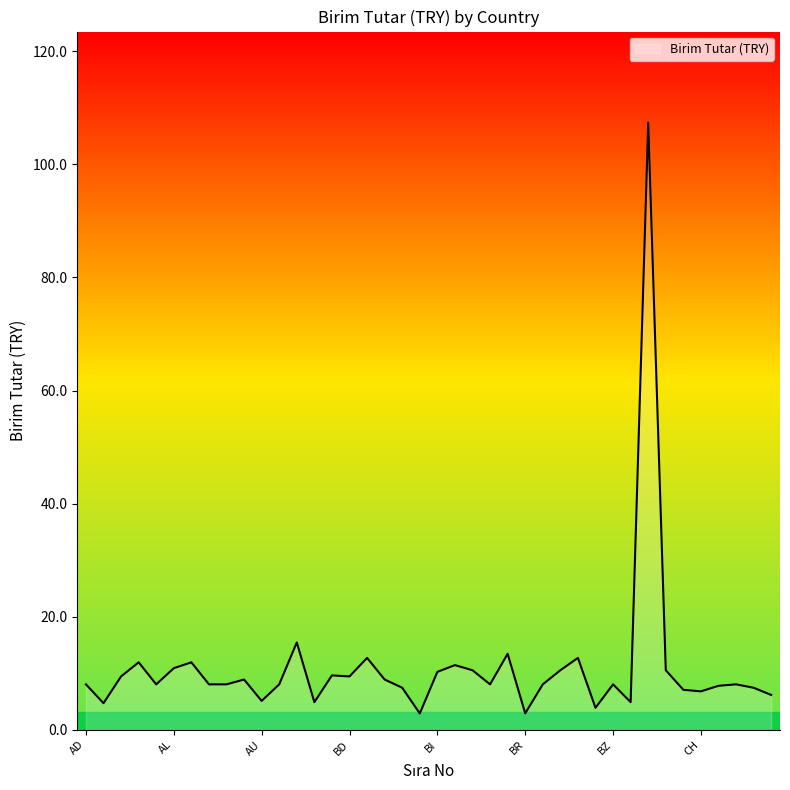

Does the chart display data point markers on the line(s)?

No